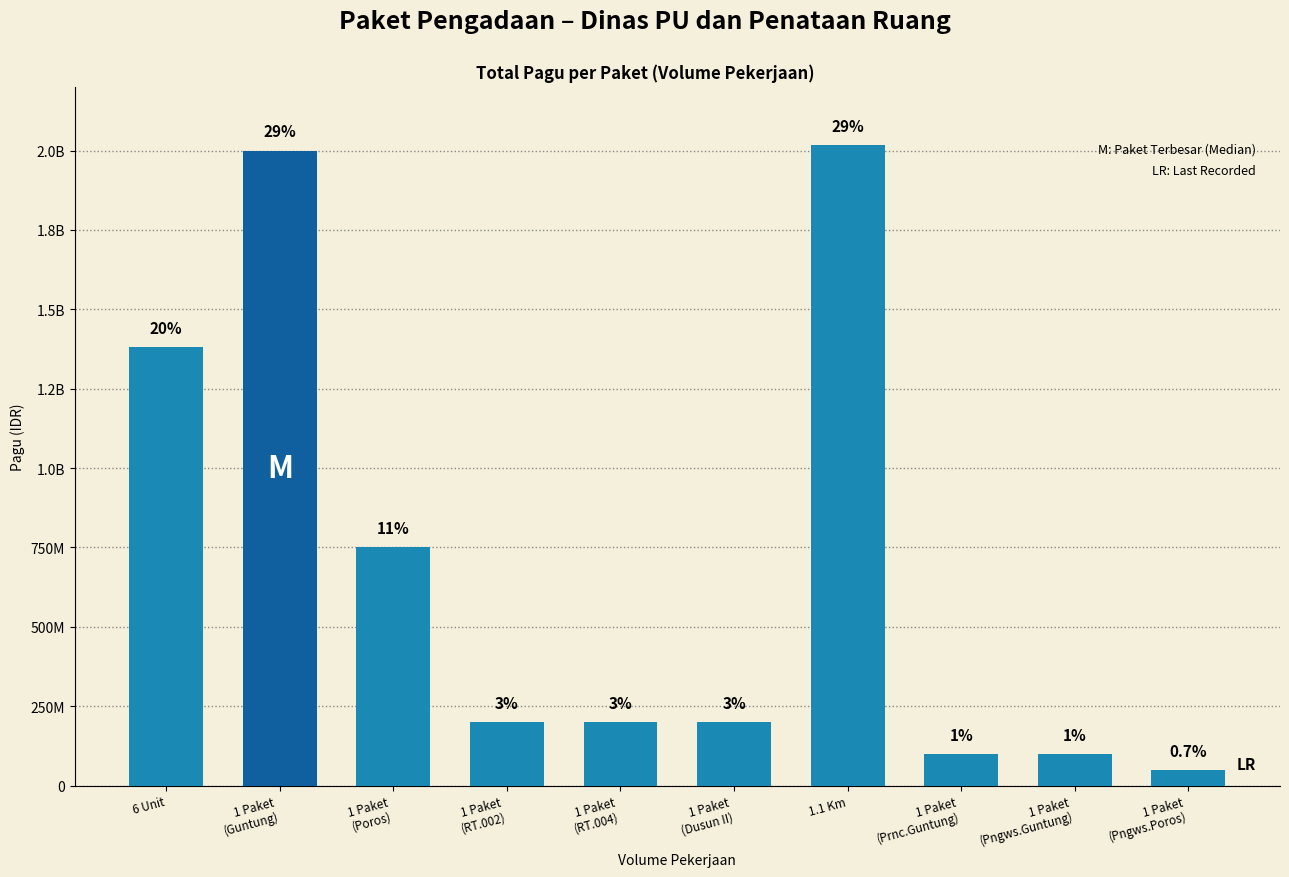

Are the bars horizontal?

No